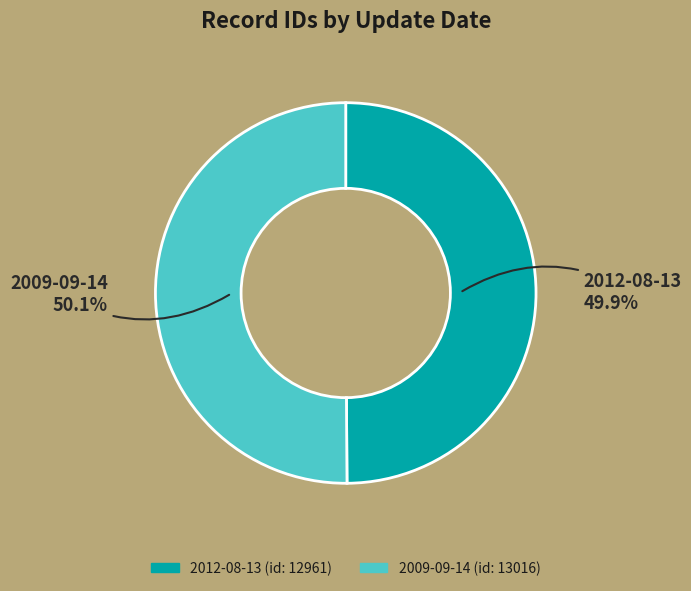

Does any single category account for the majority?

Yes